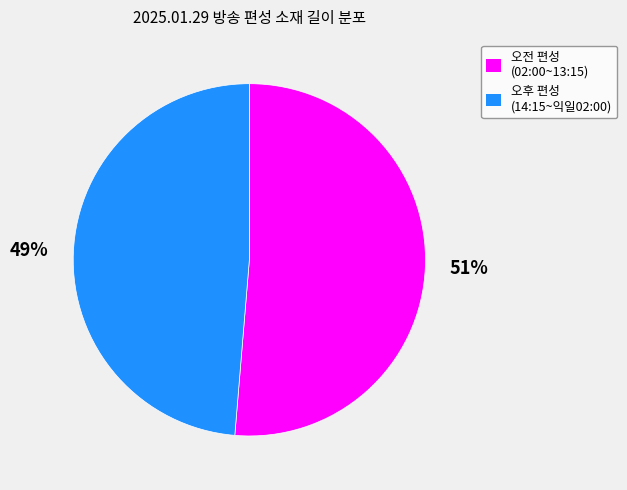

Does any single category account for the majority?

Yes